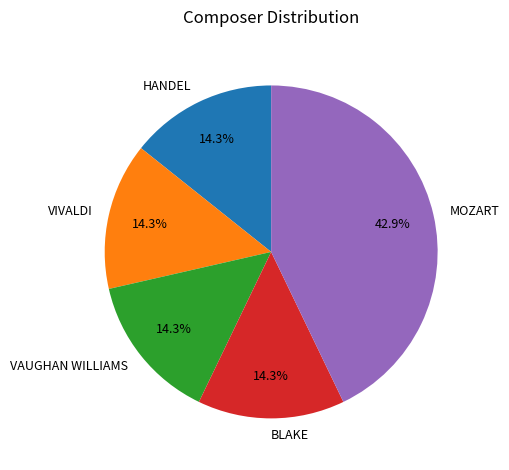

To the nearest percent, what is the average slice percentage?

20%